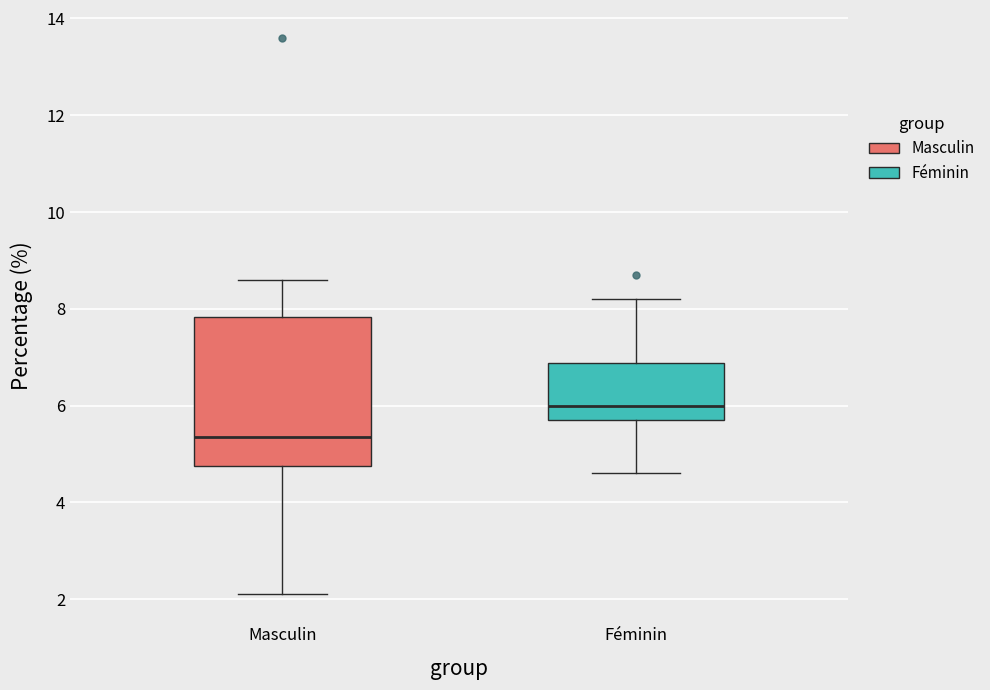

Reading left to right, transcribe this box plot: for each box, give where its median line is, the range the box spans, and where its two whiskers end, as read against the y-axis. The values are not printed on the chart, so give them approximately, as read against the axis.

Masculin: median 5.4, box 4.8 to 7.8, whiskers 2.2 to 8.6
Féminin: median 6.0, box 5.8 to 6.8, whiskers 4.6 to 8.2